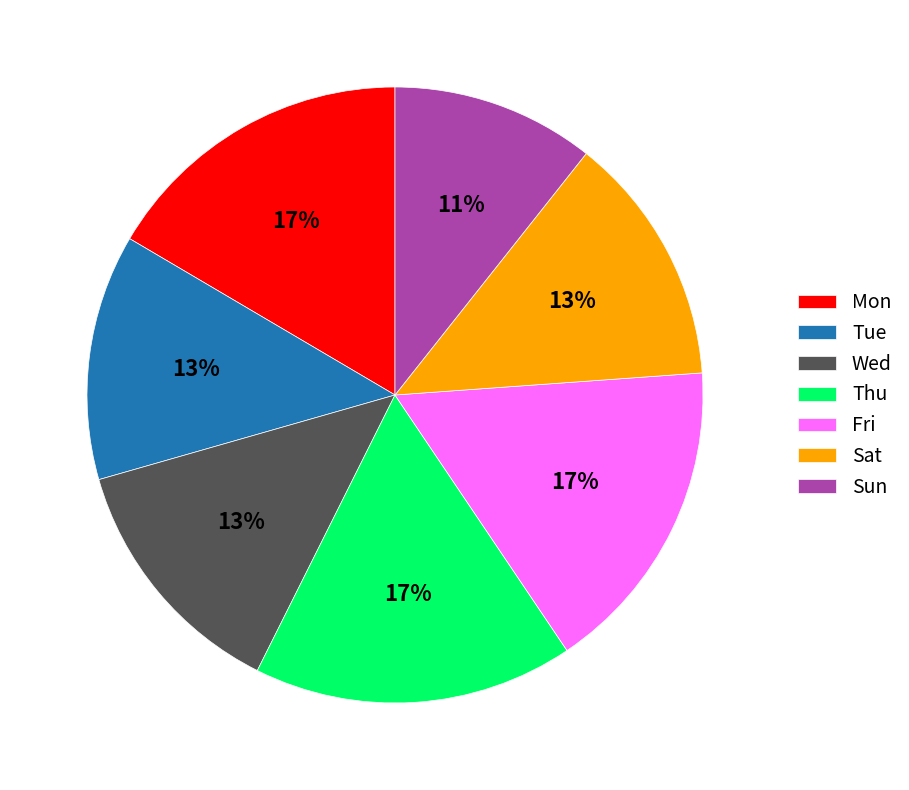

How many segments does this pie chart have?

7